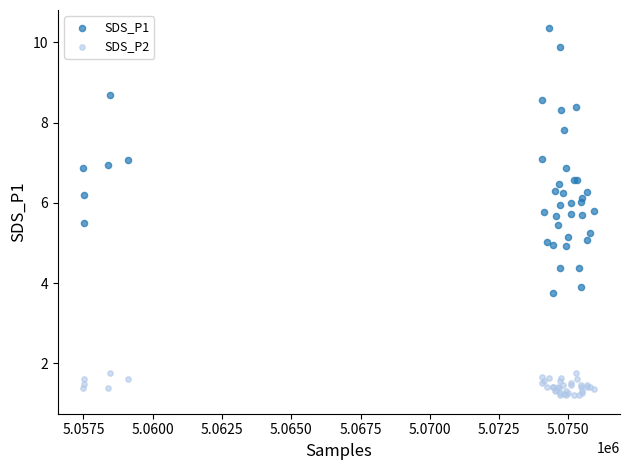

Which series has the widest spread of Y values?

SDS_P1